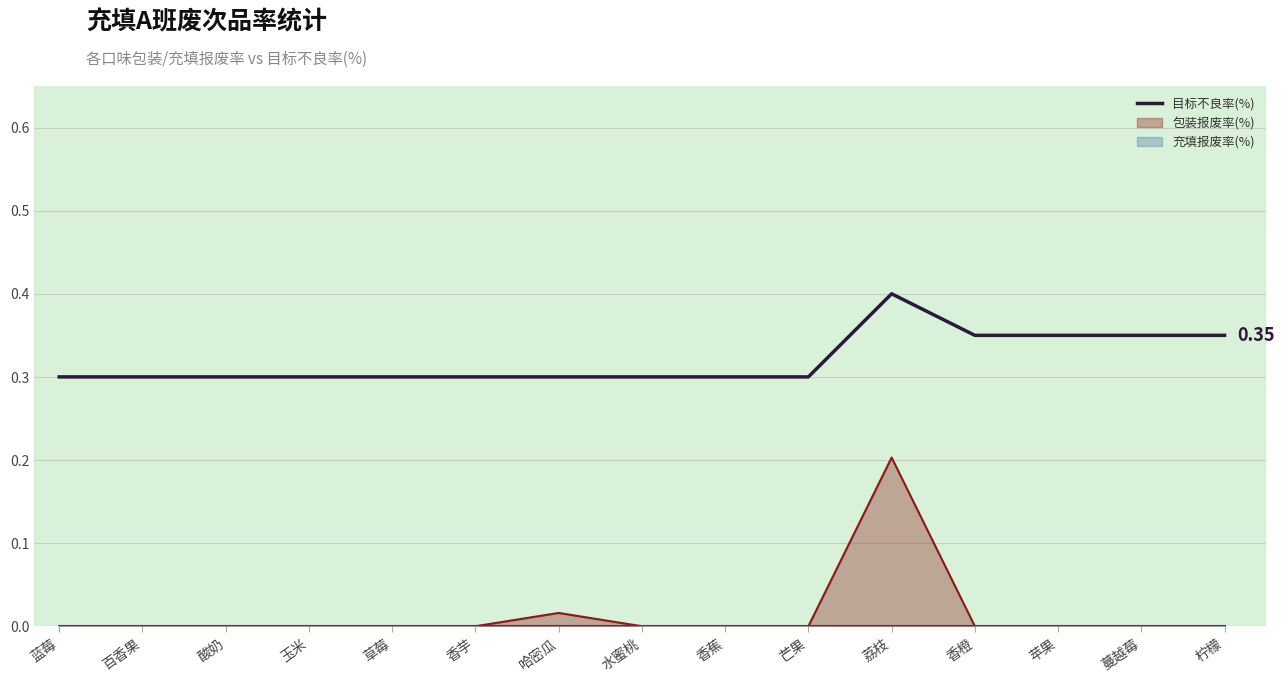

Reading right to left, transcribe all the data shown in this chart.

0.3	0.3	0.3	0.3	0.4	0.3	0.3	0.3	0.3	0.3	0.3	0.3	0.3	0.3	0.3